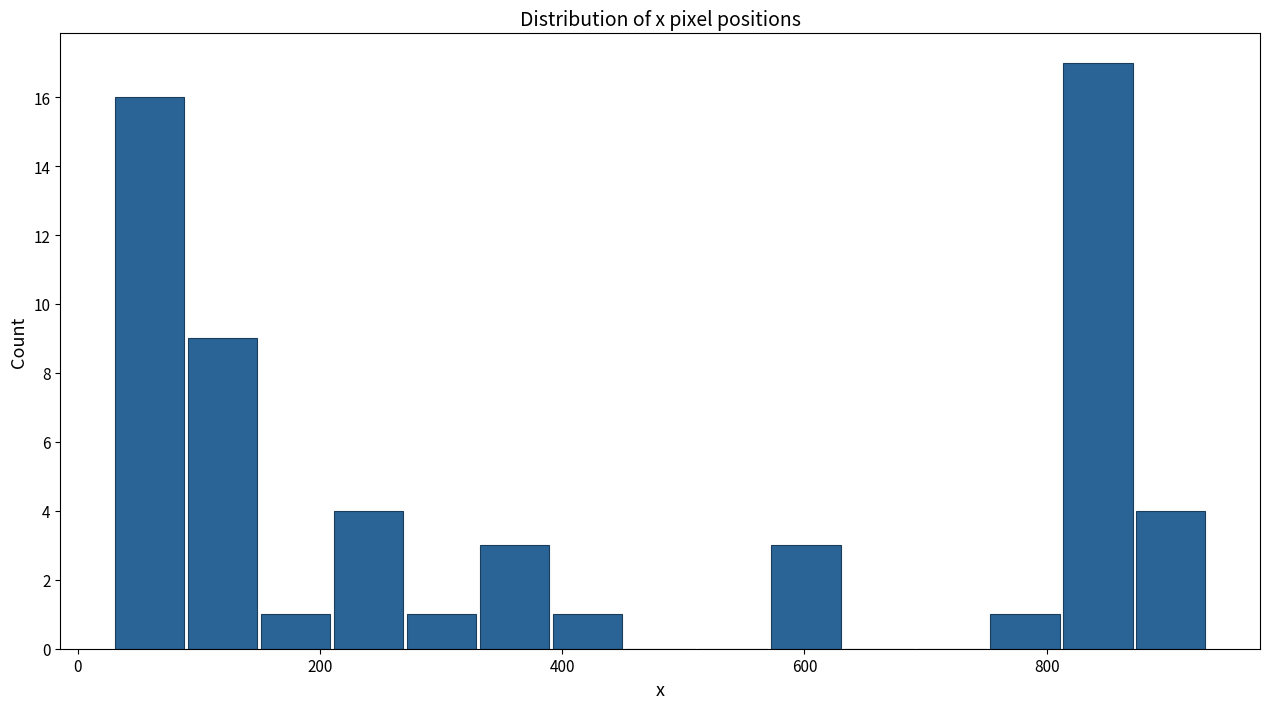

Around what value on the x-axis is the tallest bar? Give the approximate position of its centre, as read against the axis.

840